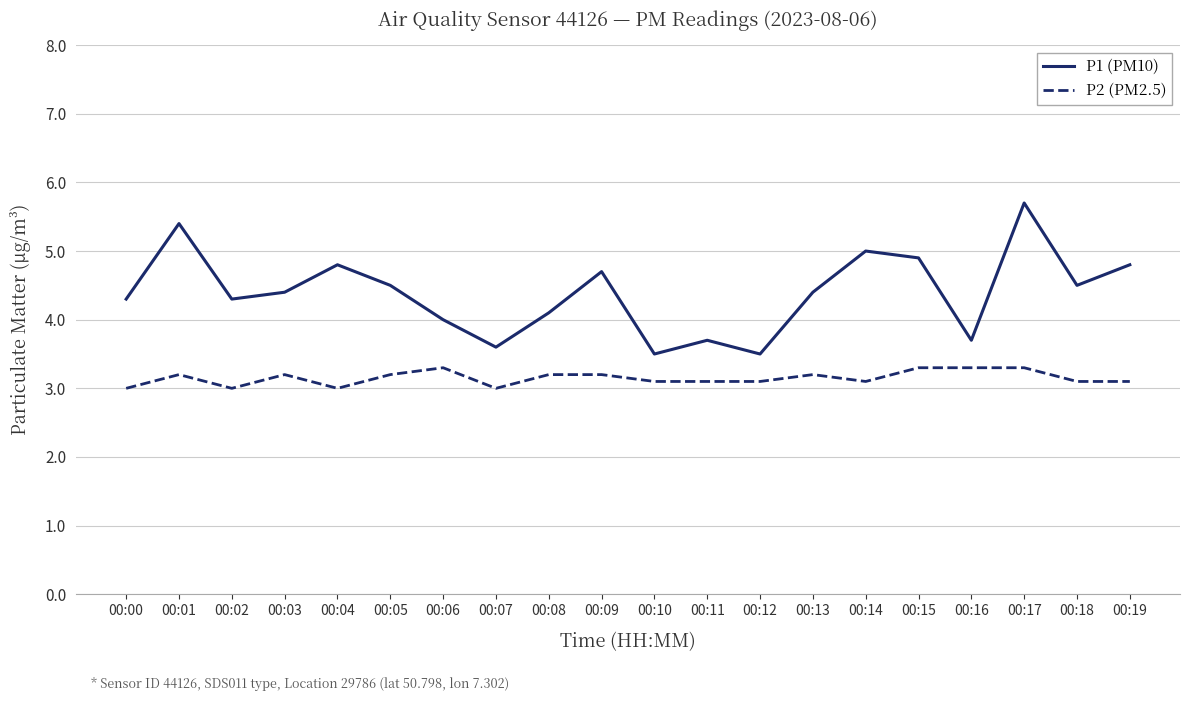

Is the value of P1 (PM10) at 00:02 greater than the value of P2 (PM2.5) at 00:08?

Yes